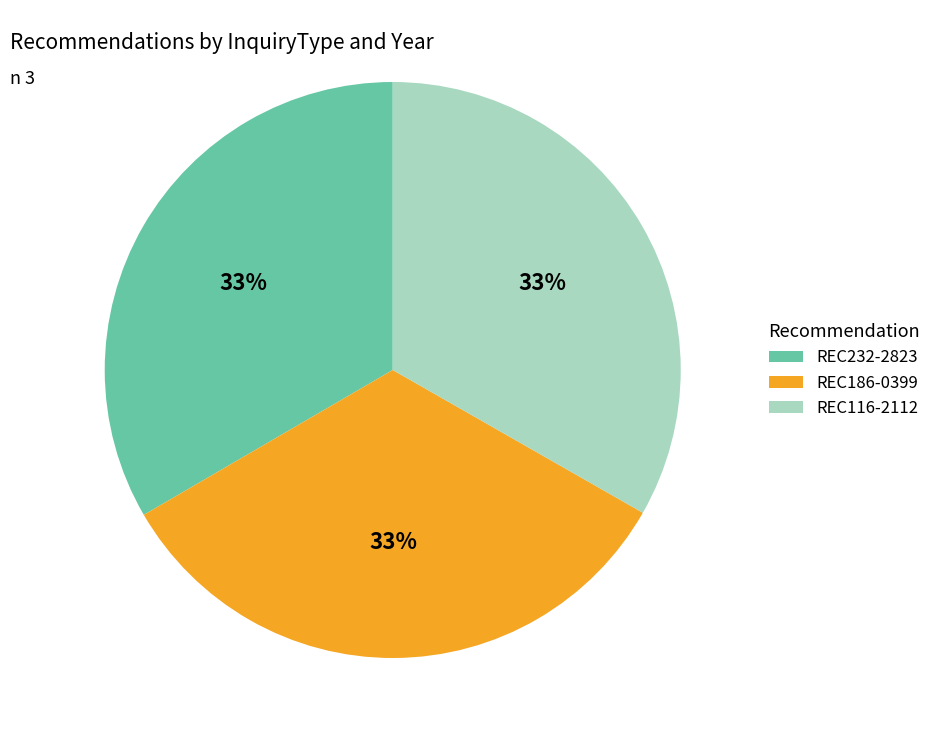

What is the ratio of the value at REC232-2823 to the value at REC116-2112?

1.0